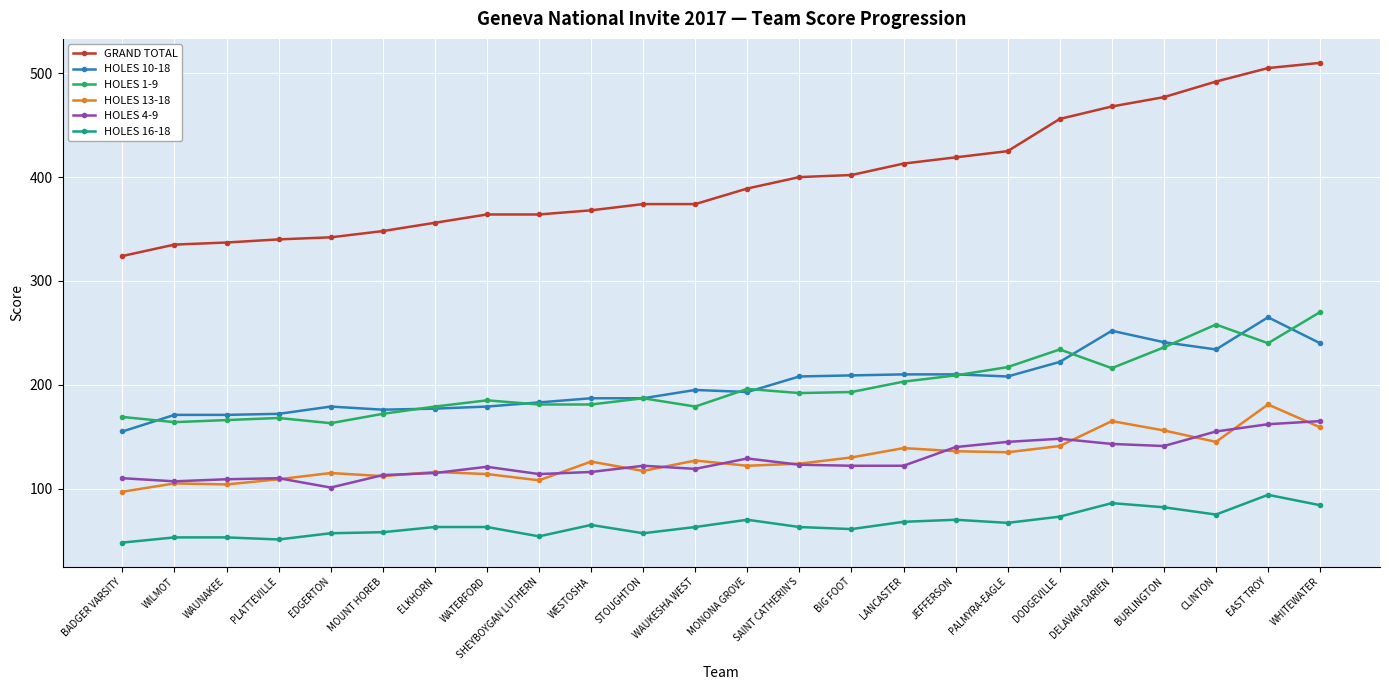

Which series has the largest total across all categories?

GRAND TOTAL